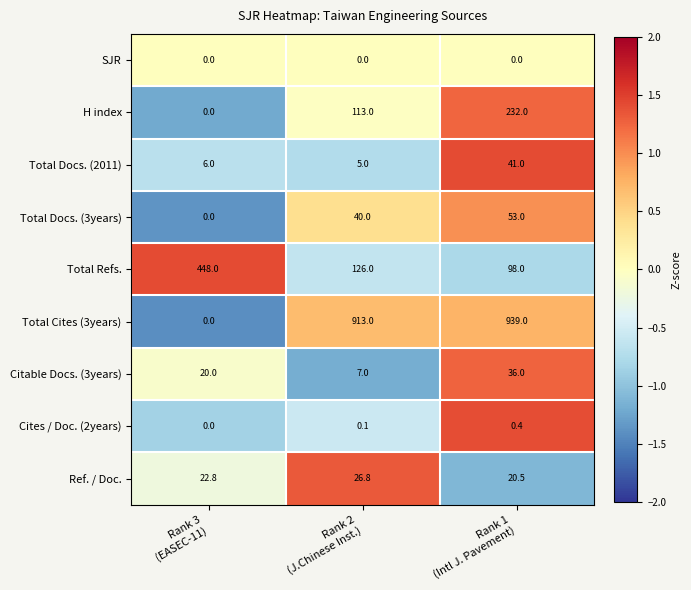

What is the total value across all series at Rank 2
(J.Chinese Inst.)?

1230.9